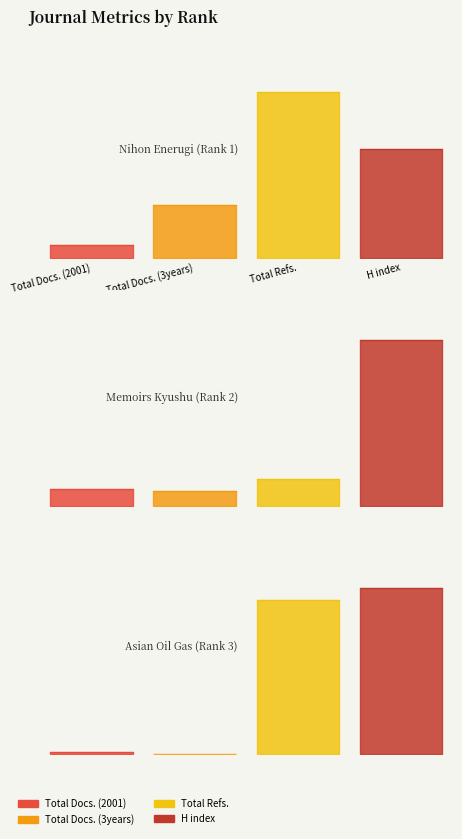

At how many categories does at least one series exceed 37?

3